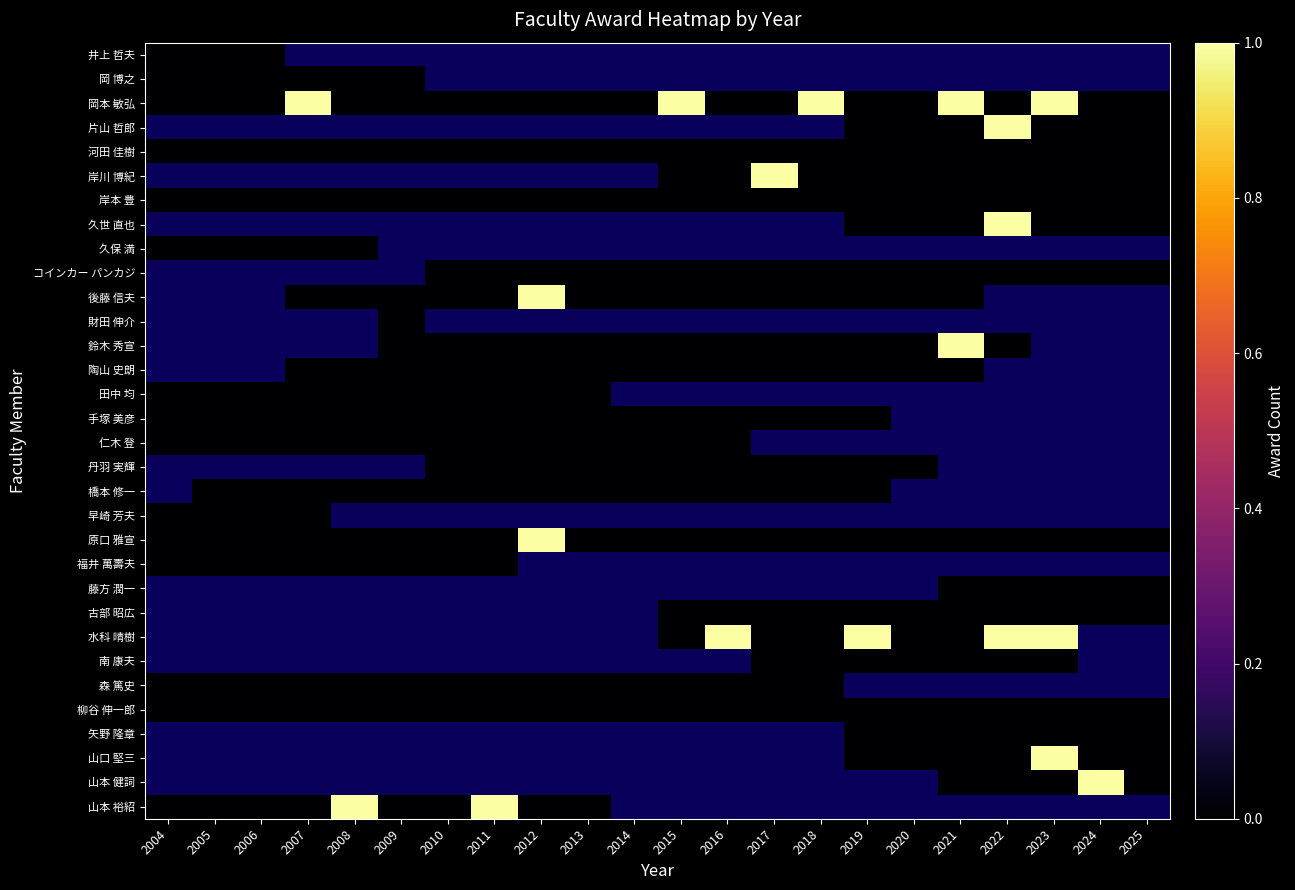

List the labels in order of 岸本 豊 value, smallest first.

2004, 2005, 2006, 2007, 2008, 2009, 2010, 2011, 2012, 2013, 2014, 2015, 2016, 2017, 2018, 2019, 2020, 2021, 2022, 2023, 2024, 2025